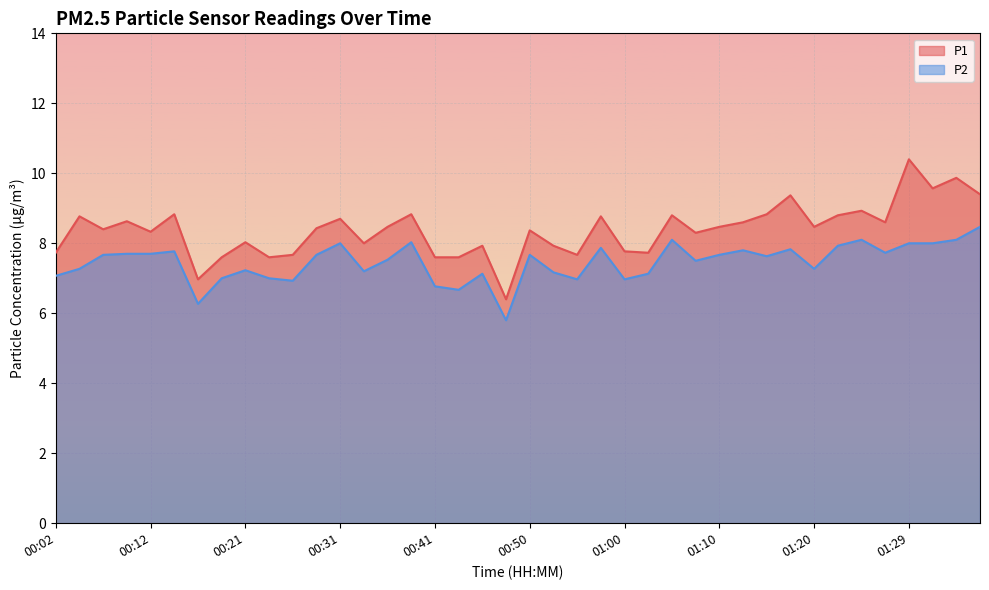

List the series in order of their overall mean, lowest first.

P2, P1